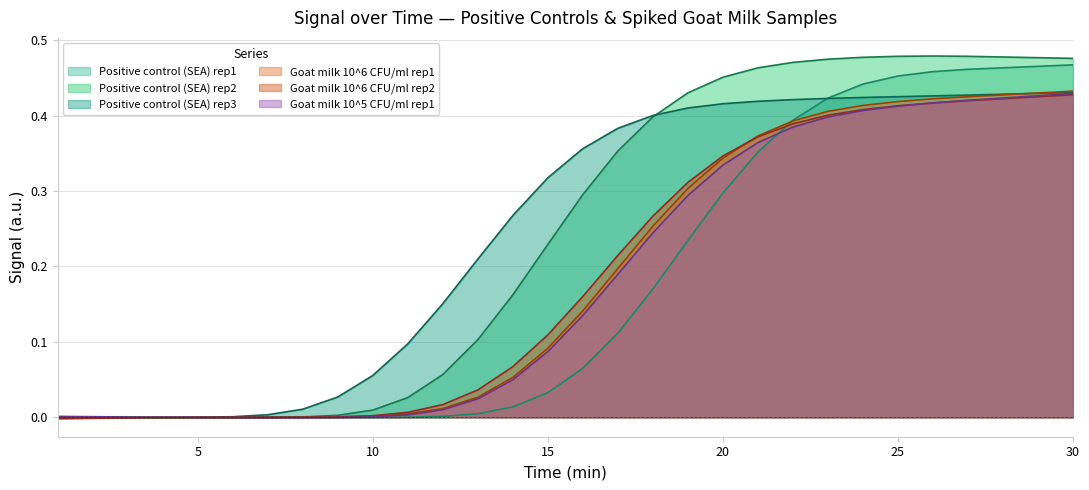

What is the sum of the Goat milk 10^5 CFU/ml rep1 values at 20 and 15?

0.4